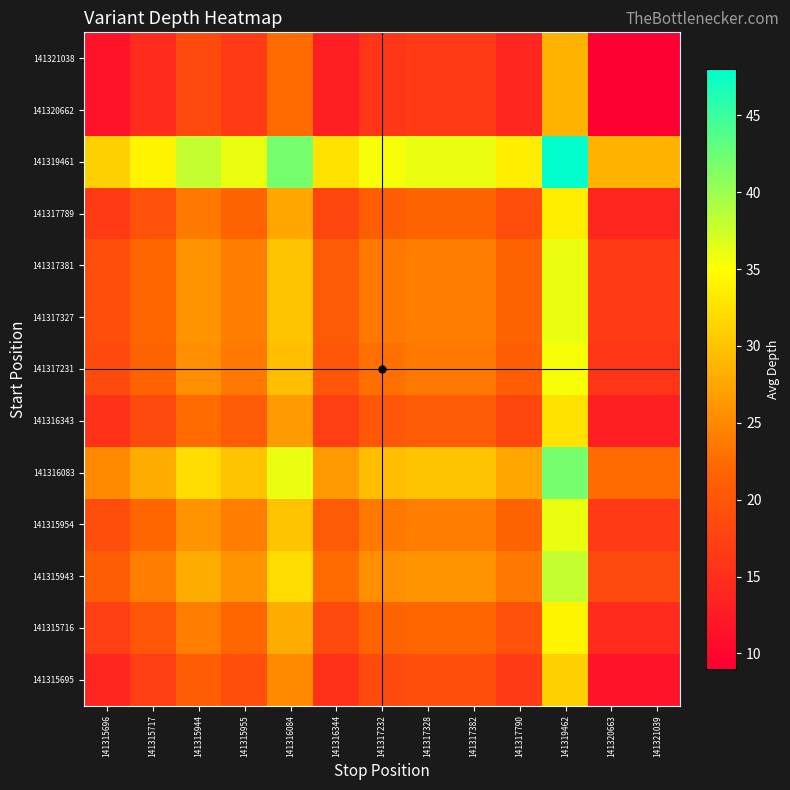

How many categories are shown in the chart?

13